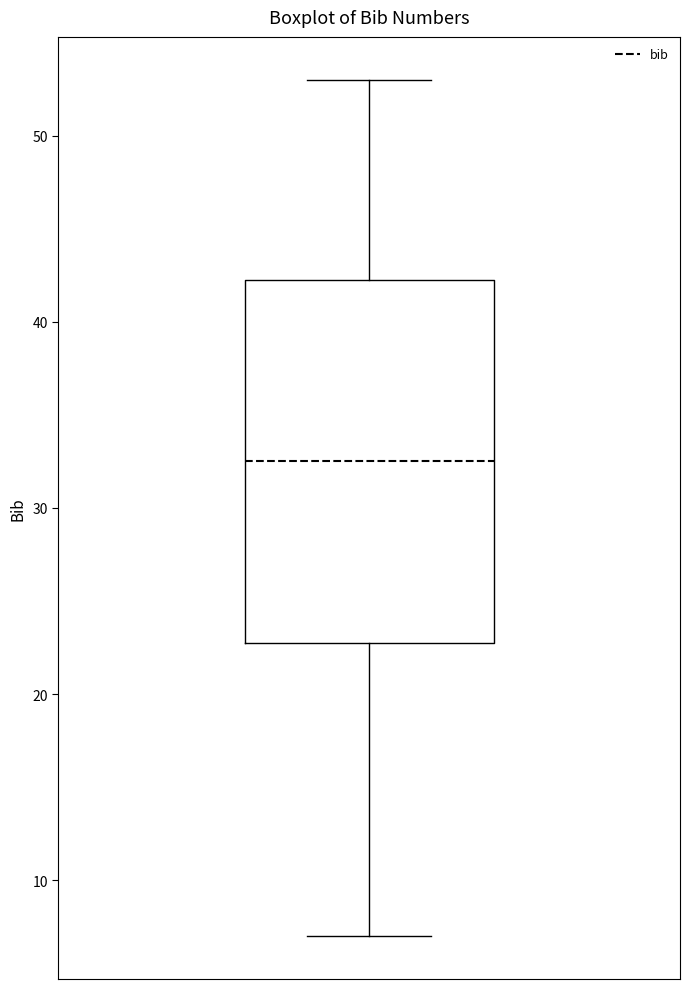

Transcribe this box plot: give where the median line is, the range the box spans, and where the two whiskers end, as read against the y-axis. The values are not printed on the chart, so give them approximately, as read against the axis.

median 33, box 23 to 42, whiskers 7 to 53